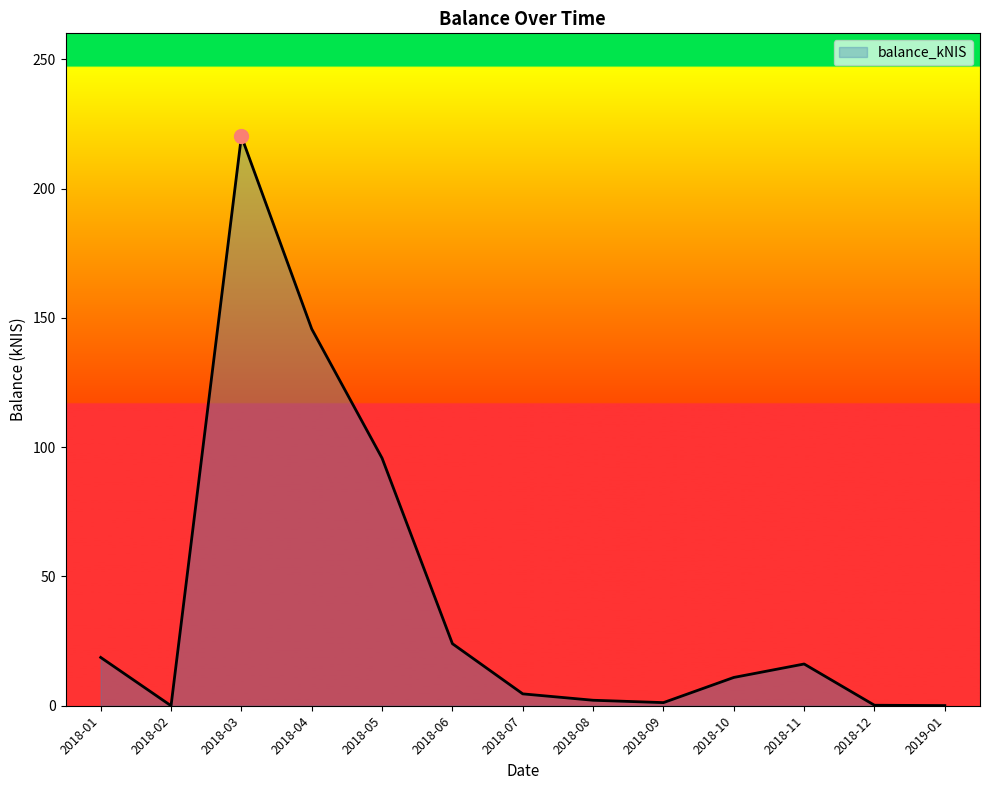

True or false: the data shows 0.2 at 2018-12.

True